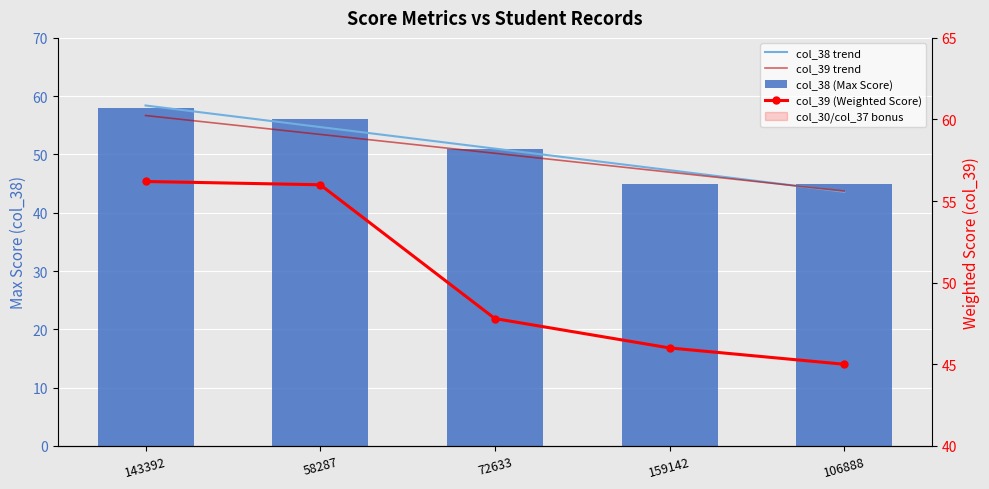

Is it true that col_38 (Max Score) equals 51.0 at 72633?

True